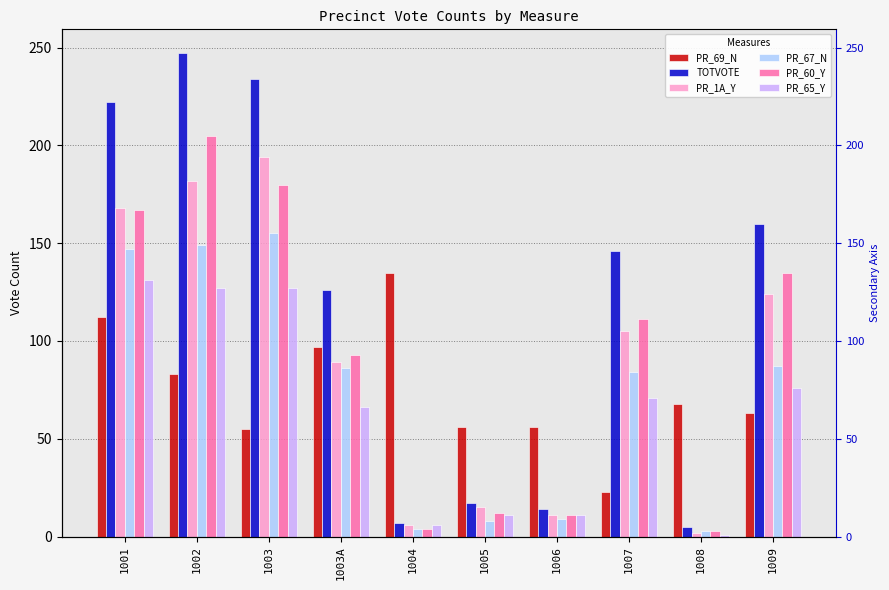

Reading left to right, transcribe all the data shown in this chart.

PR_69_N: 112	83	55	97	135	56	56	23	68	63
TOTVOTE: 222	247	234	126	7	17	14	146	5	160
PR_1A_Y: 168	182	194	89	6	15	11	105	2	124
PR_67_N: 147	149	155	86	4	8	9	84	3	87
PR_60_Y: 167	205	180	93	4	12	11	111	3	135
PR_65_Y: 131	127	127	66	6	11	11	71	1	76